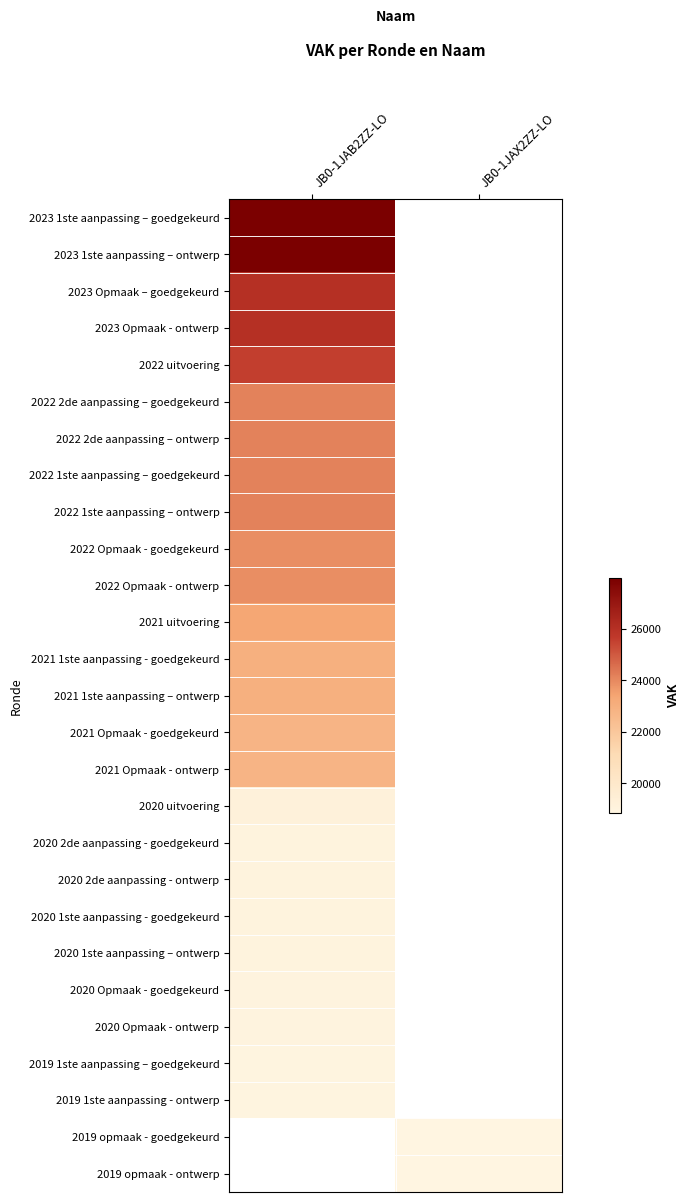

What is the minimum value shown in the chart?

18848.0